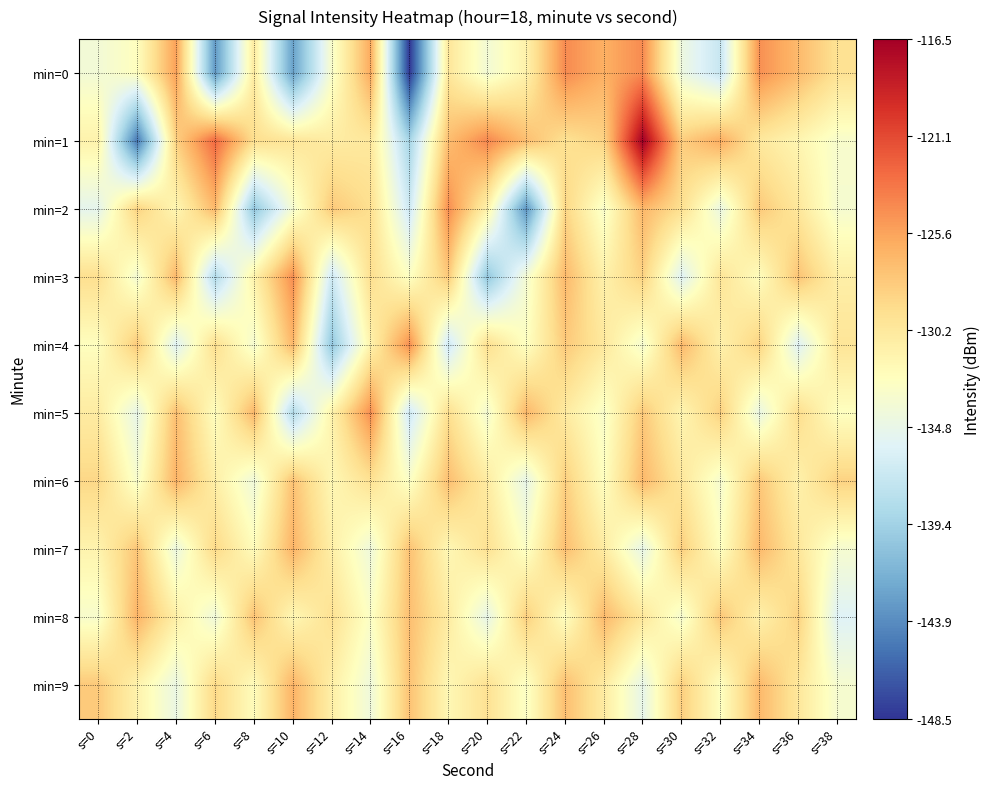

What is the total value across all series at s=6?

-1315.9